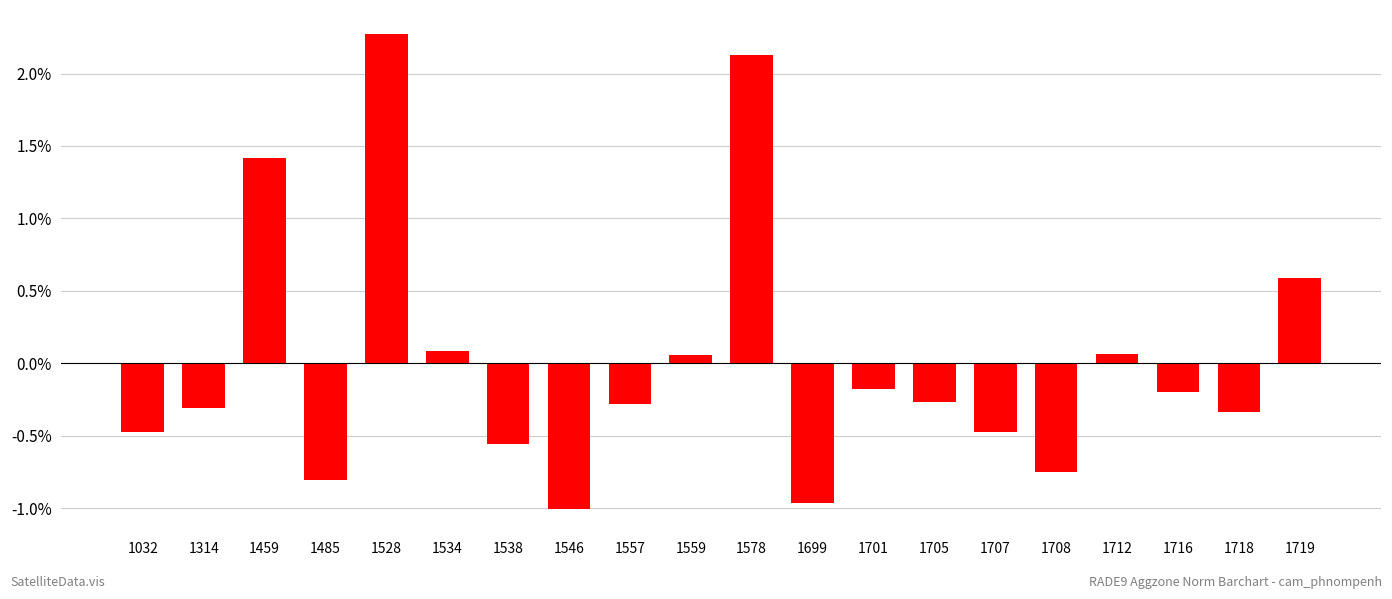

How many series are shown in this chart?

1